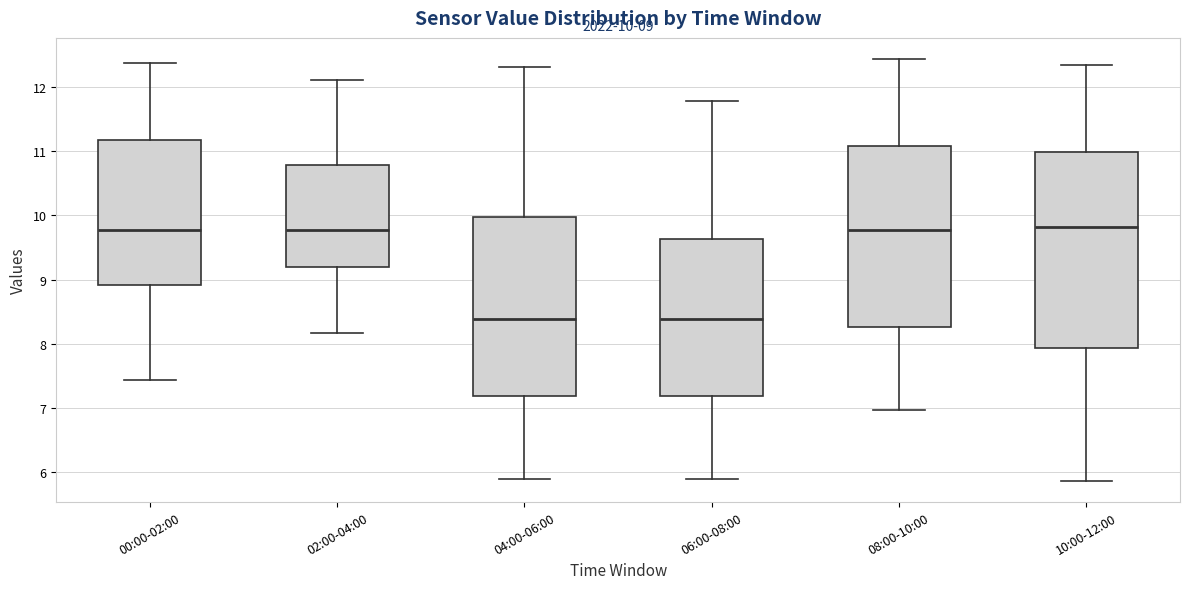

Comparing the boxes themselves (not the whiskers), which one is the tallest?

10:00-12:00